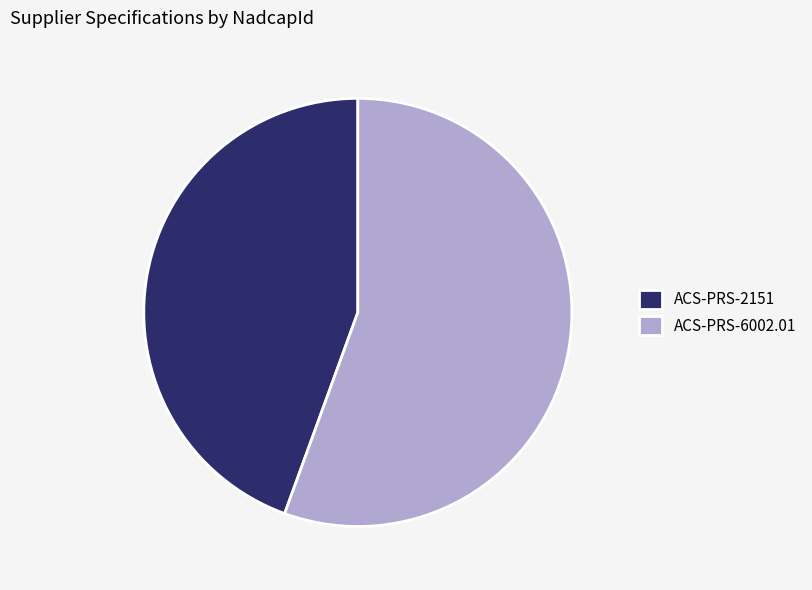

What is the ratio of the value at ACS-PRS-2151 to the value at ACS-PRS-6002.01?

0.8